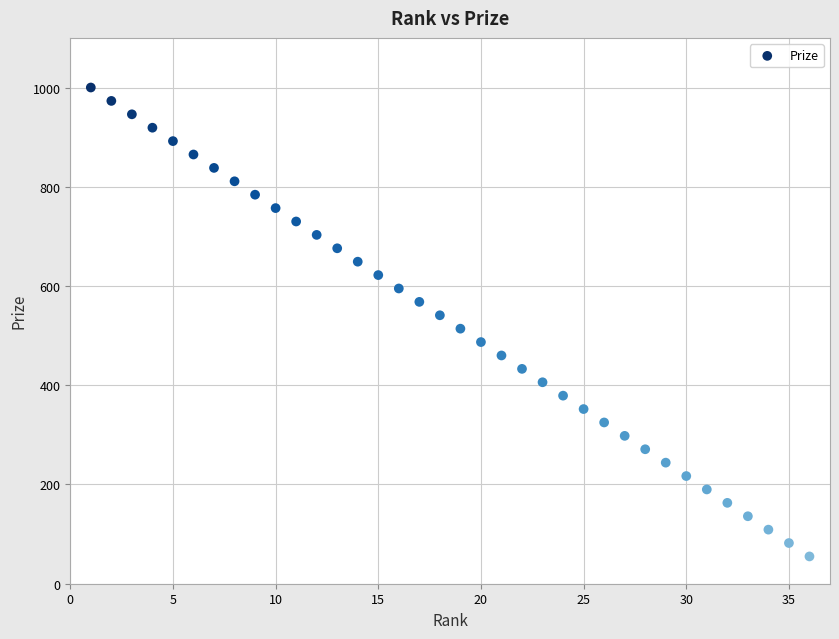

What is the range of X values (max minus min)?

35